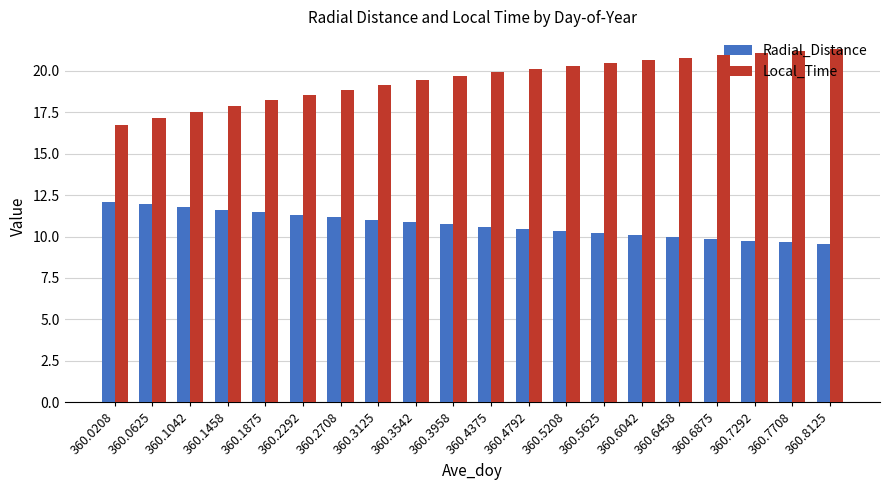

At 360.1042, list the series in order from largest to smallest.

Local_Time, Radial_Distance